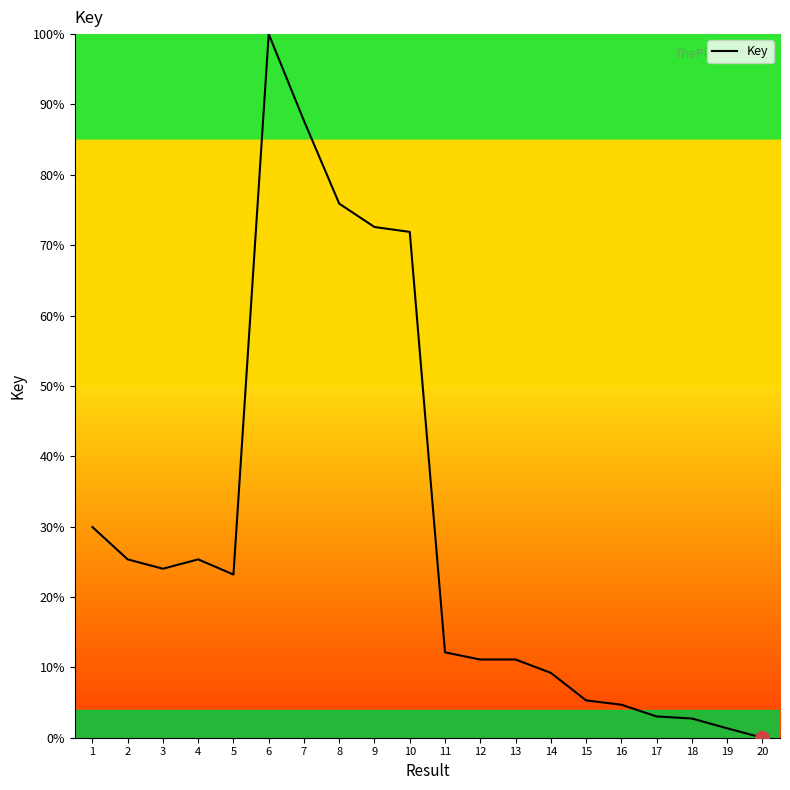

How many positive values are there?

19